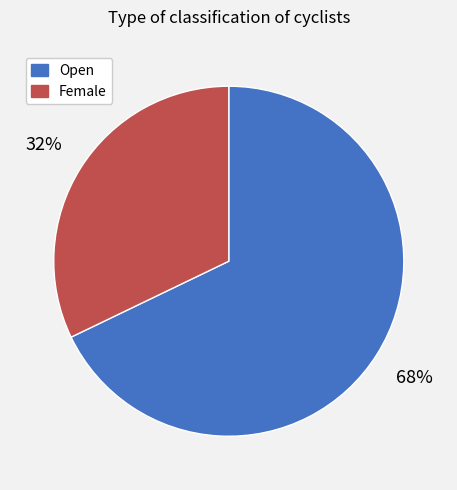

Between Female and Open, which is larger?

Open